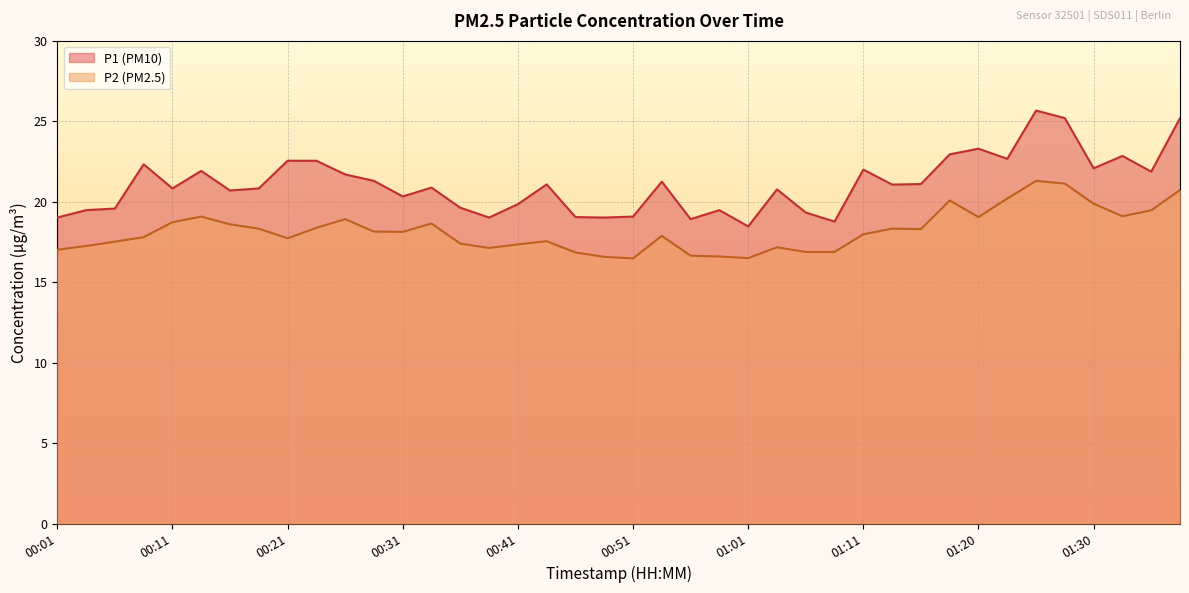

How many data points does each series have?

40